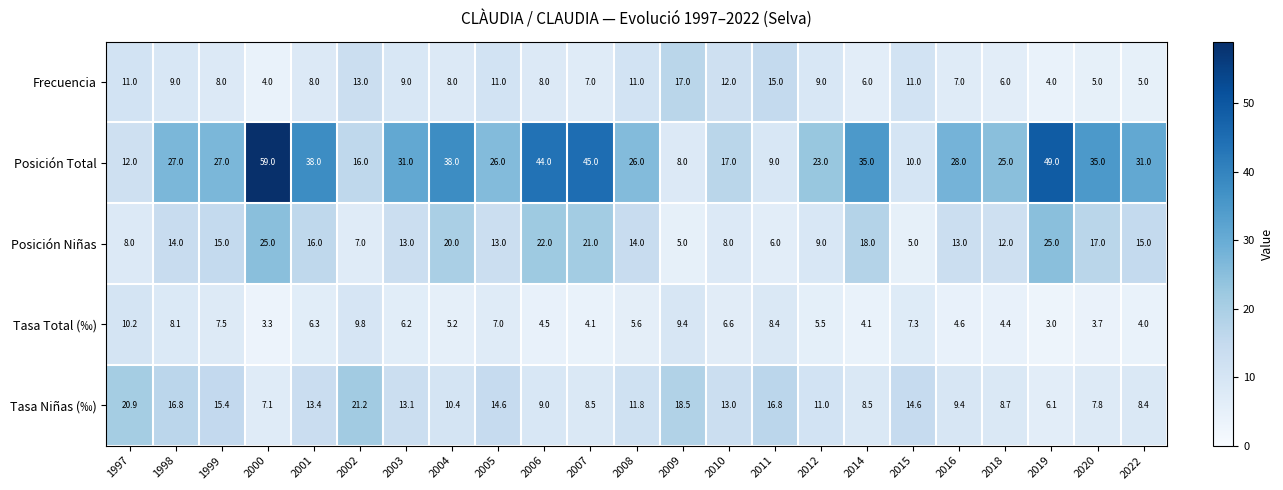

What is the total value across all series at 2006?

87.5